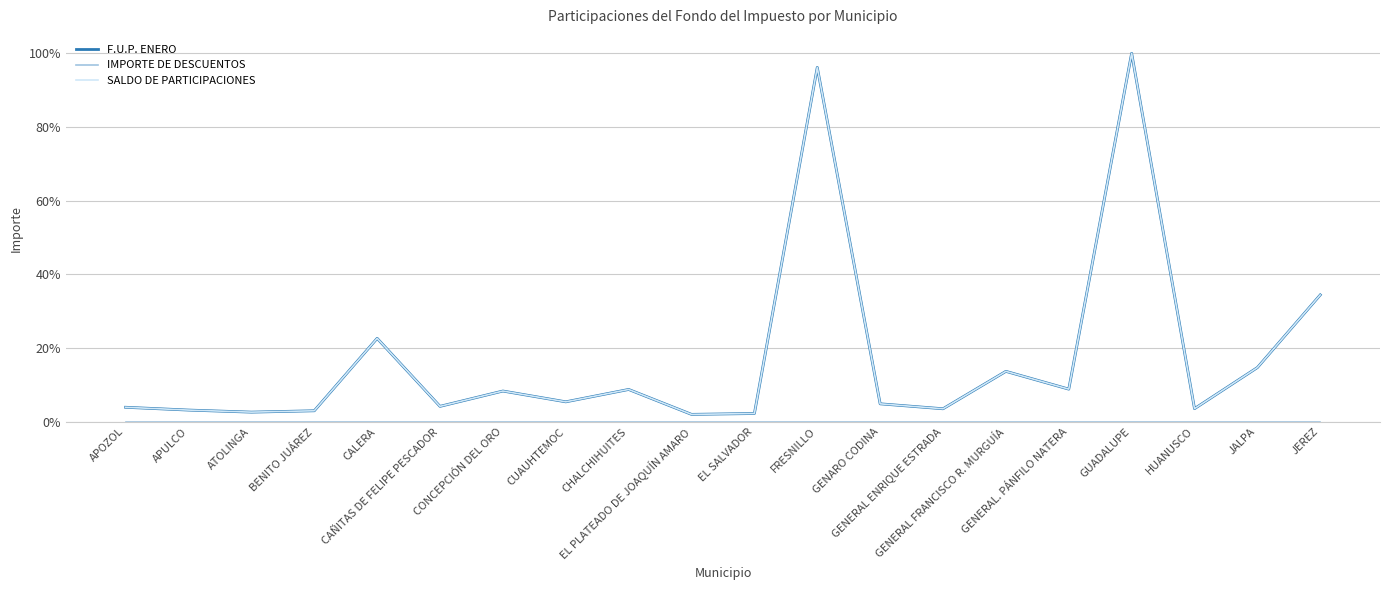

At which category is the sum across all series the highest?

GUADALUPE